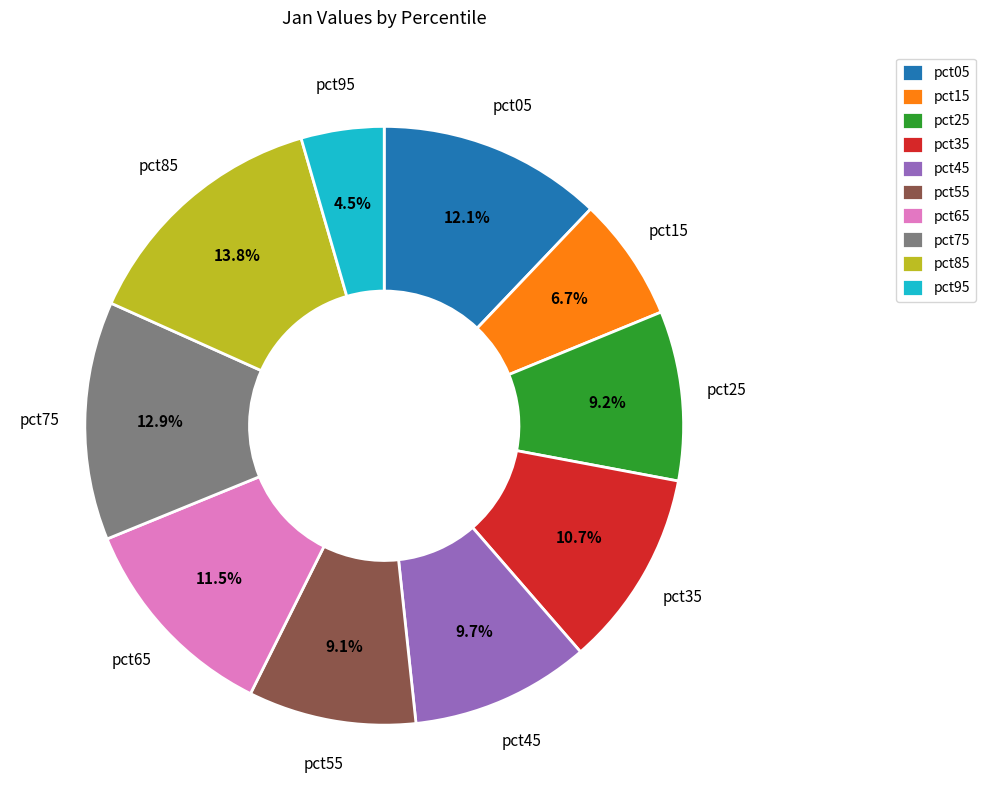

The pct45 slice represents 10% of the pie. True or false?

True